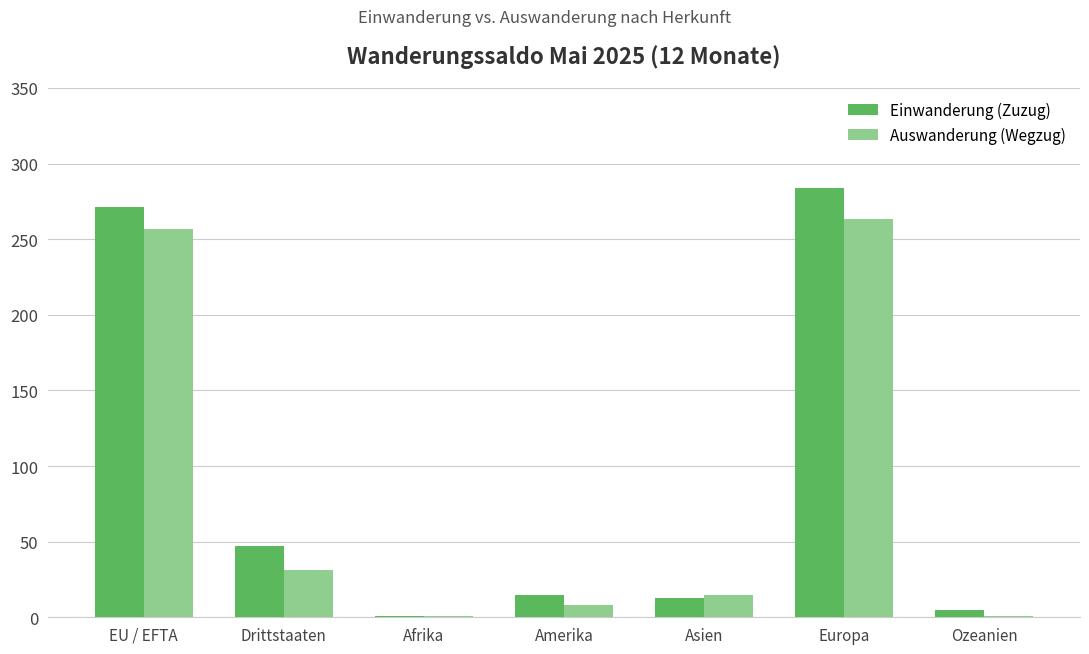

Between Amerika and Europa, which series saw the biggest shift?

Einwanderung (Zuzug)